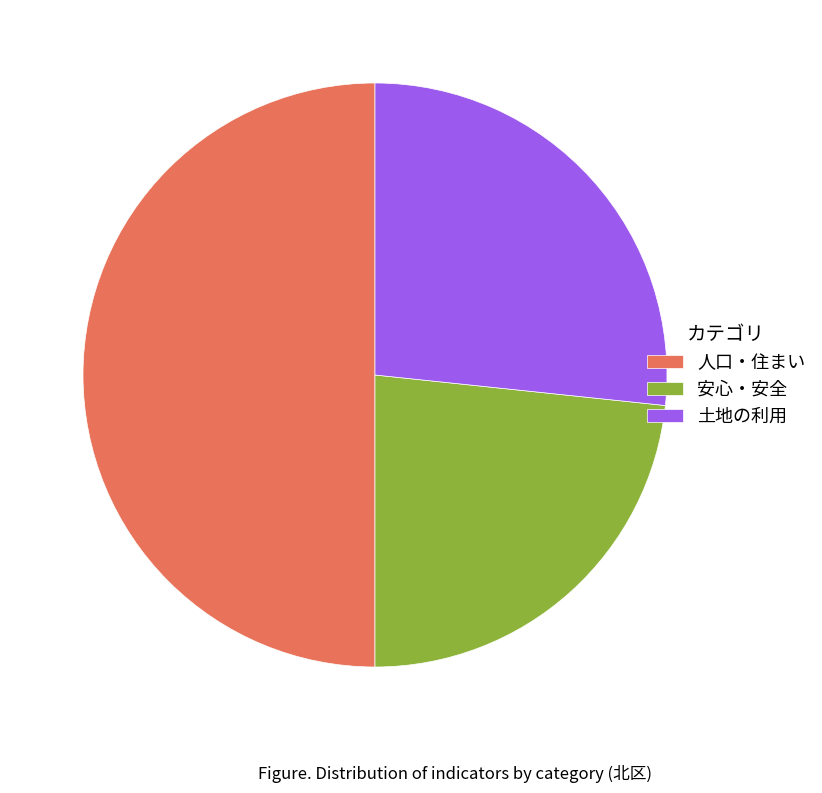

What is the ratio of the value at 土地の利用 to the value at 人口・住まい?

0.5